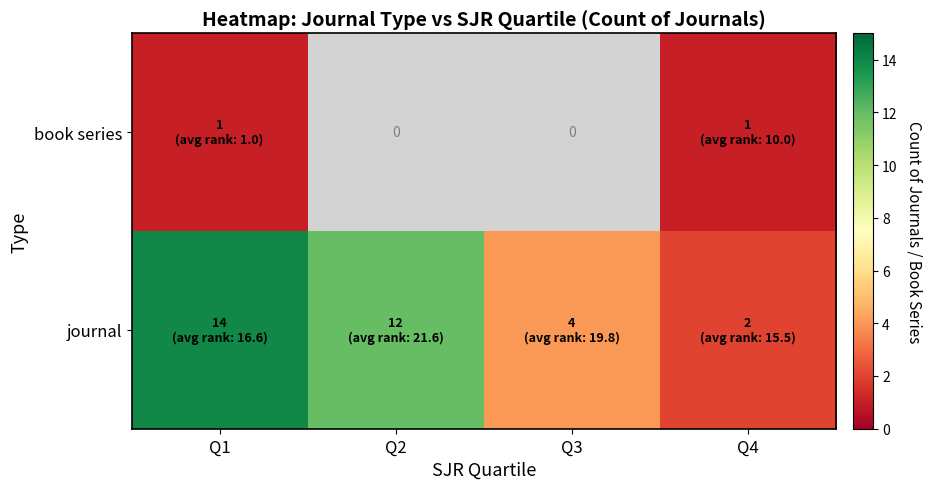

At which label is journal closest to 8?

Q2